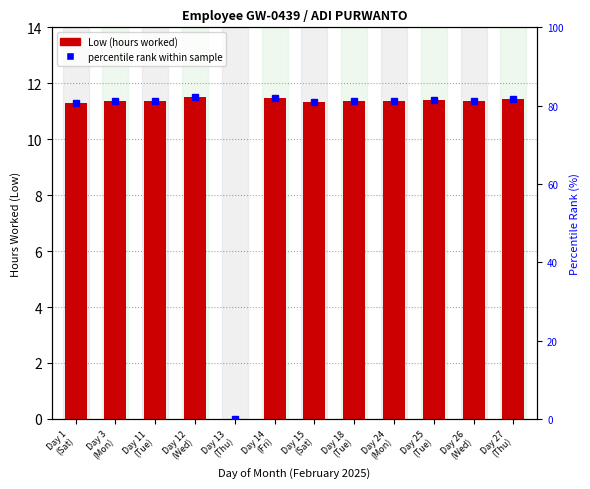

At which category is the sum across all series the highest?

Day 12
(Wed)